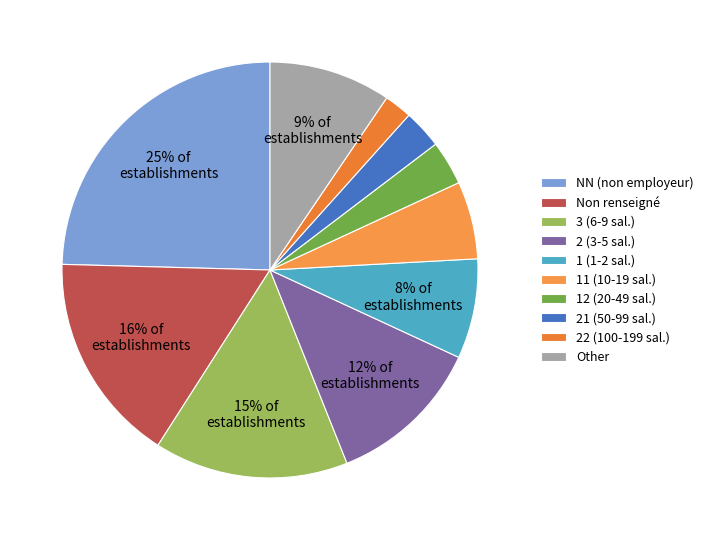

Does any single category account for the majority?

No